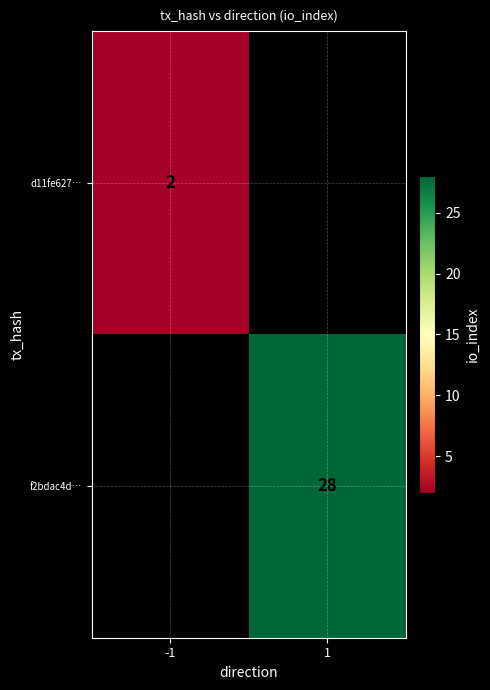

The value of d11fe627… at -1 is 2. True or false?

True